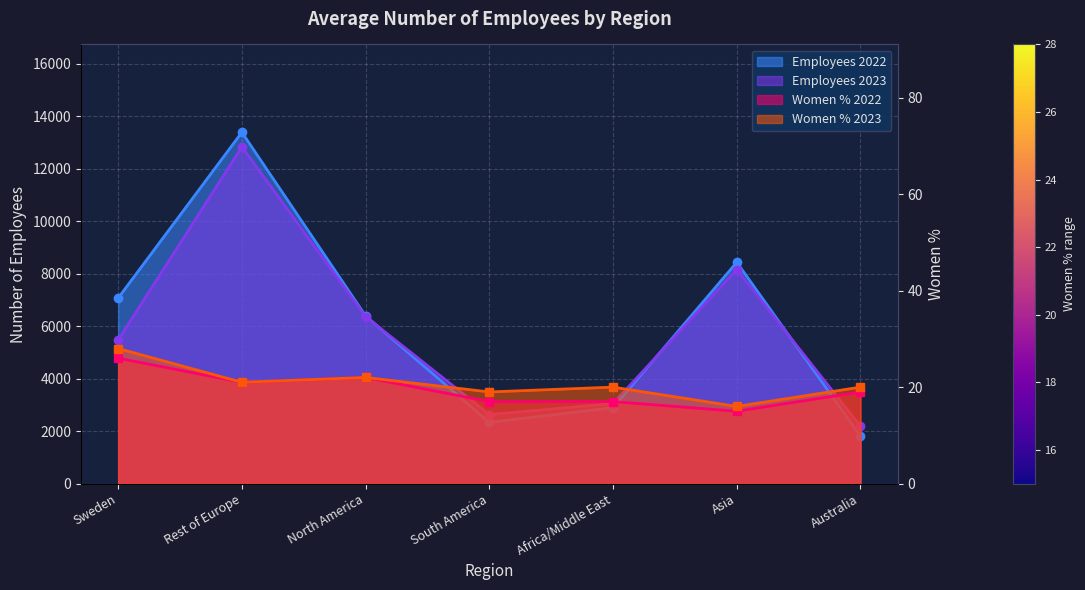

Reading left to right, what are all the values shown in this chart?

Employees 2022: 7069	13384	6391	2335	2895	8432	1813
Employees 2023: 5472	12828	6364	2633	3049	8156	2184
Women % 2022: 26	21	22	17	17	15	19
Women % 2023: 28	21	22	19	20	16	20